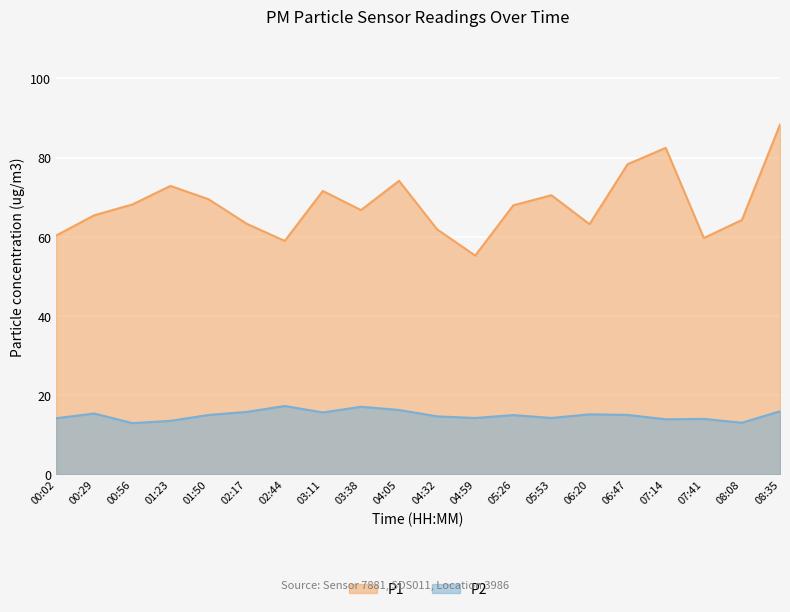

Rank the series by their maximum value, from lowest to highest.

P2, P1